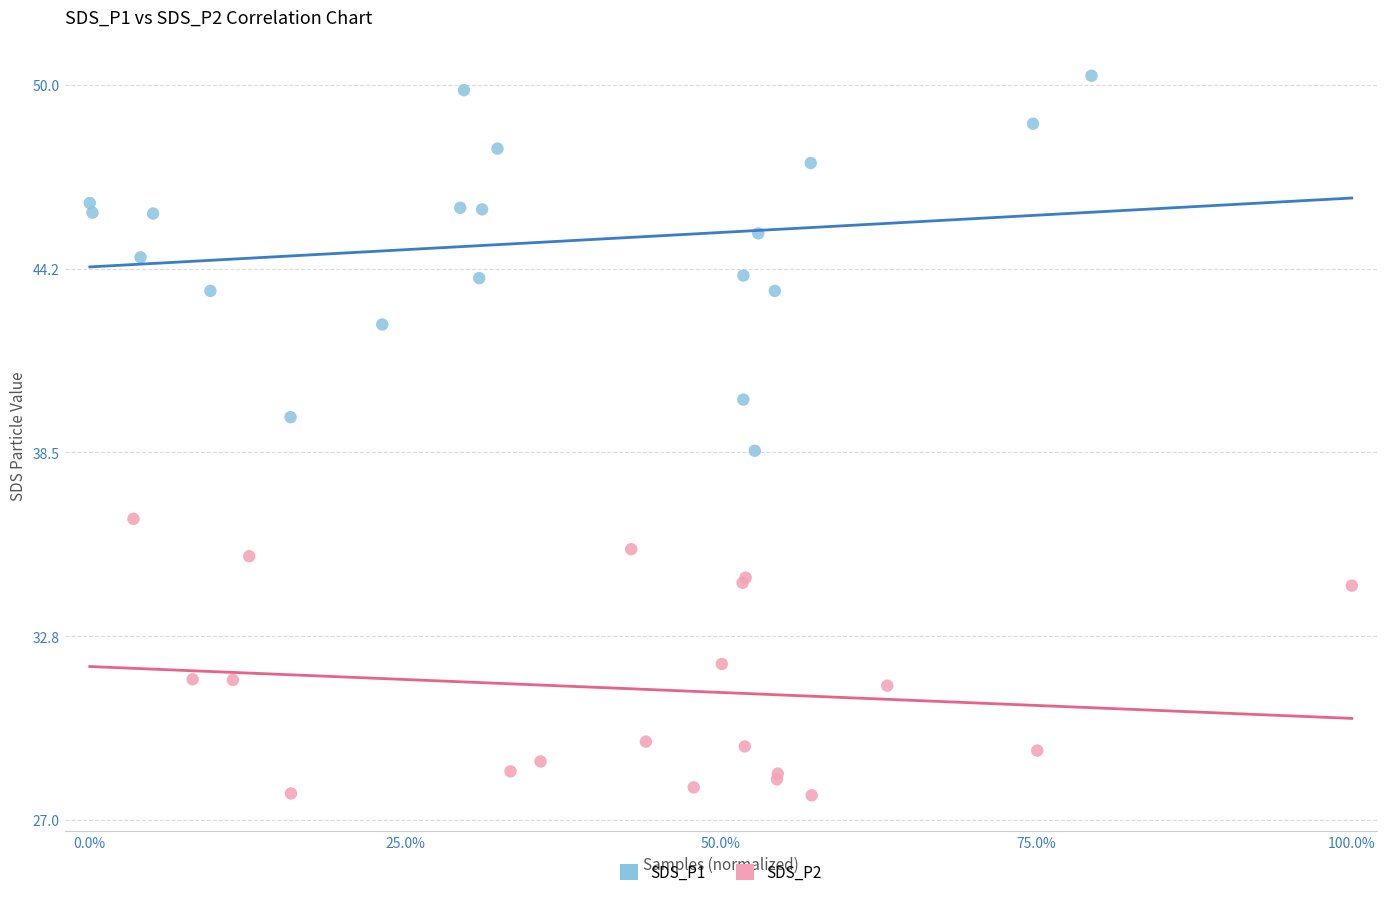

Which series reaches the maximum Y coordinate?

SDS_P1